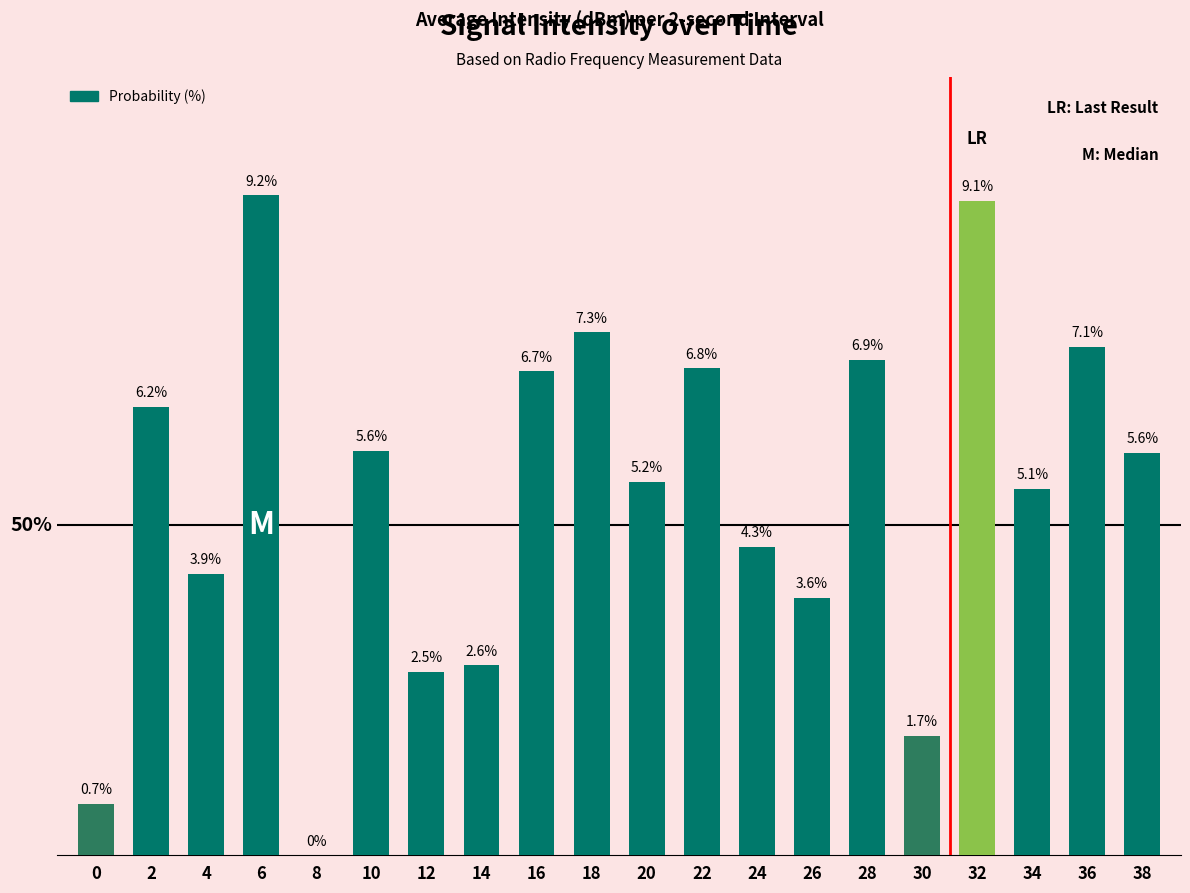

Are the bars horizontal?

No